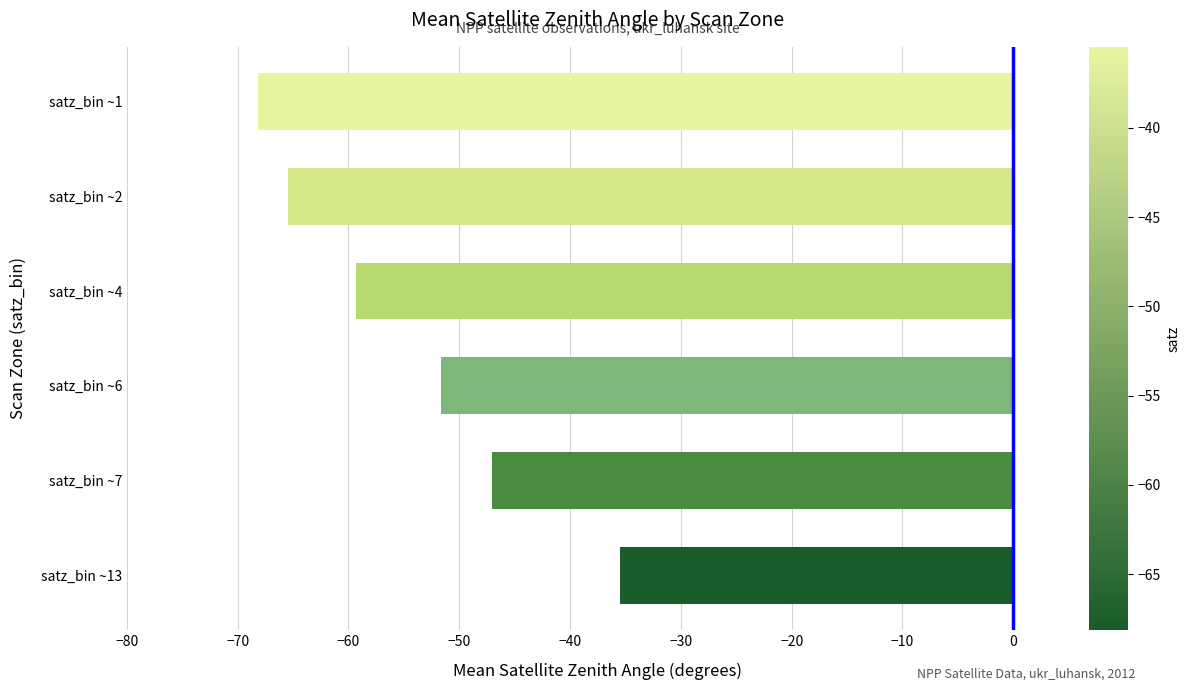

List the labels in order of value, largest first.

satz_bin ~13, satz_bin ~7, satz_bin ~6, satz_bin ~4, satz_bin ~2, satz_bin ~1